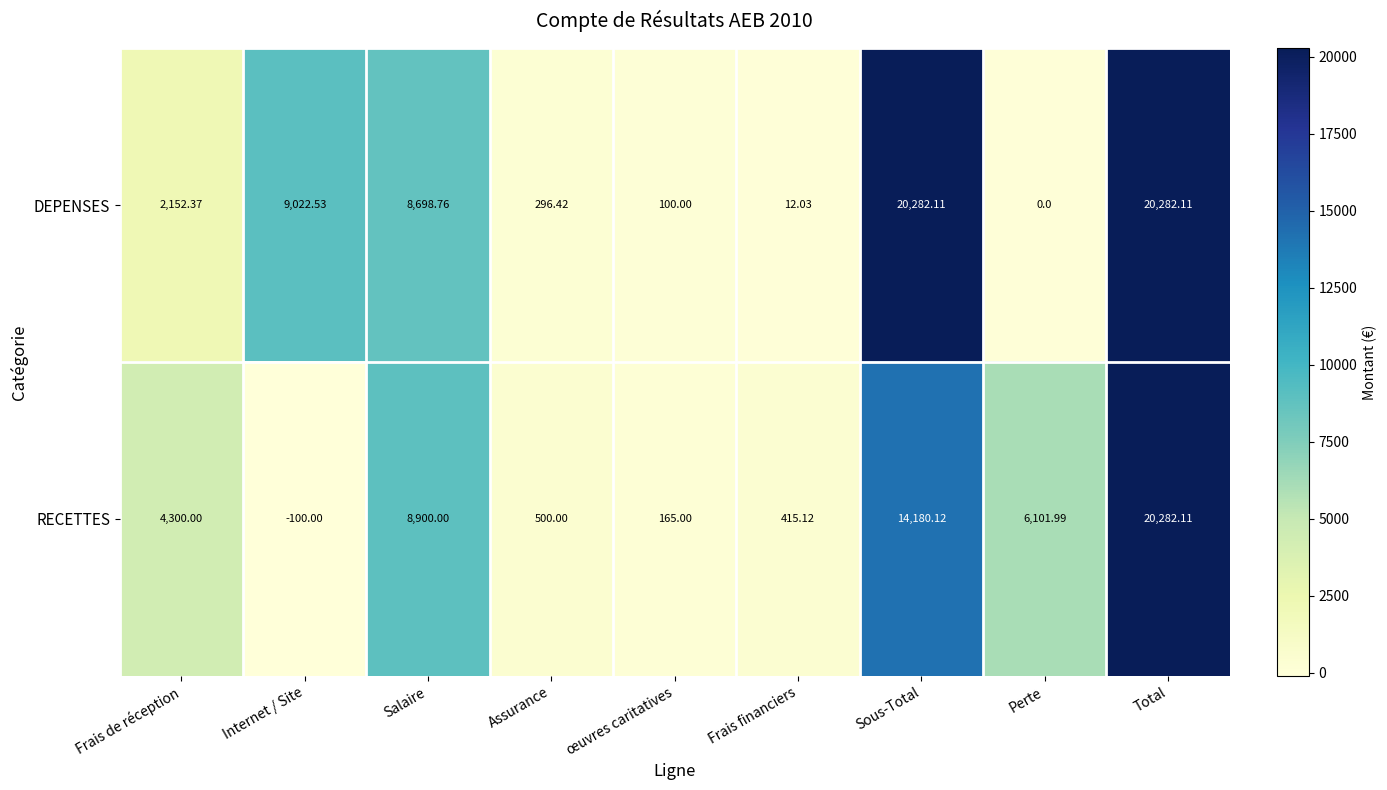

At which label is DEPENSES closest to 10141?

Internet / Site